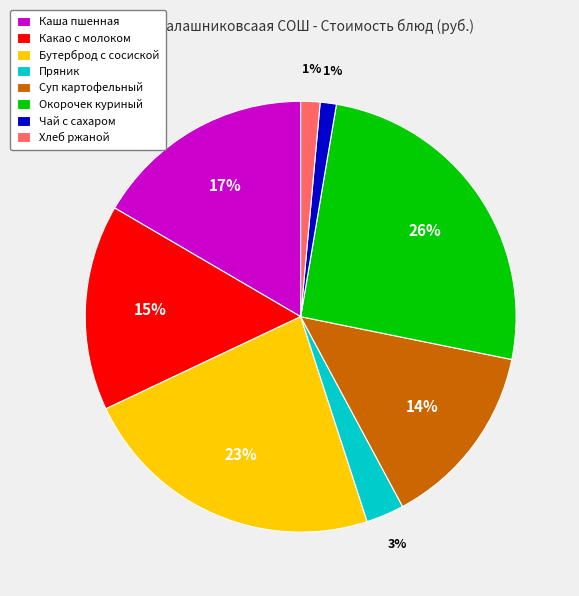

To the nearest percent, what is the average slice percentage?

12%